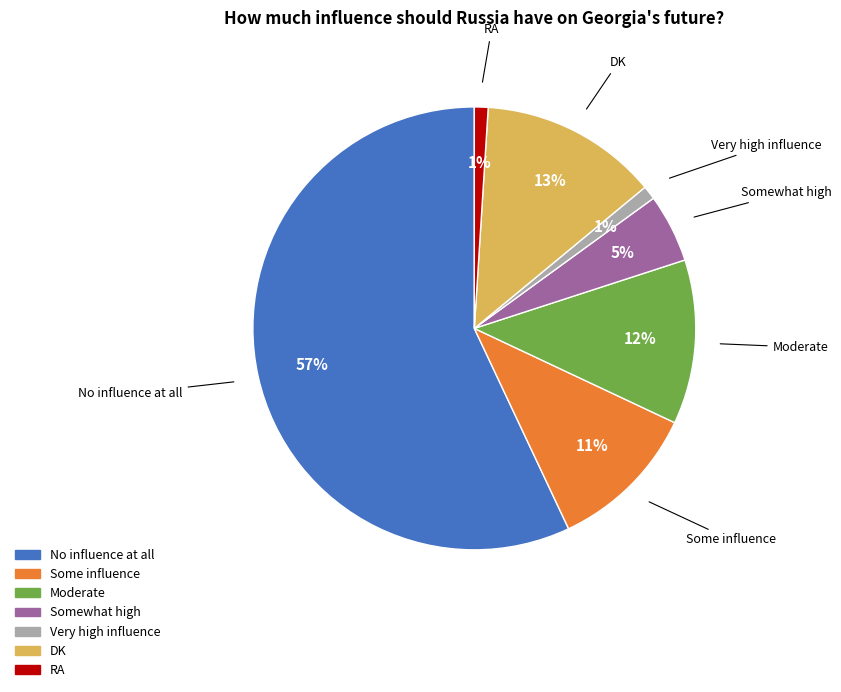

Does any single category account for the majority?

Yes